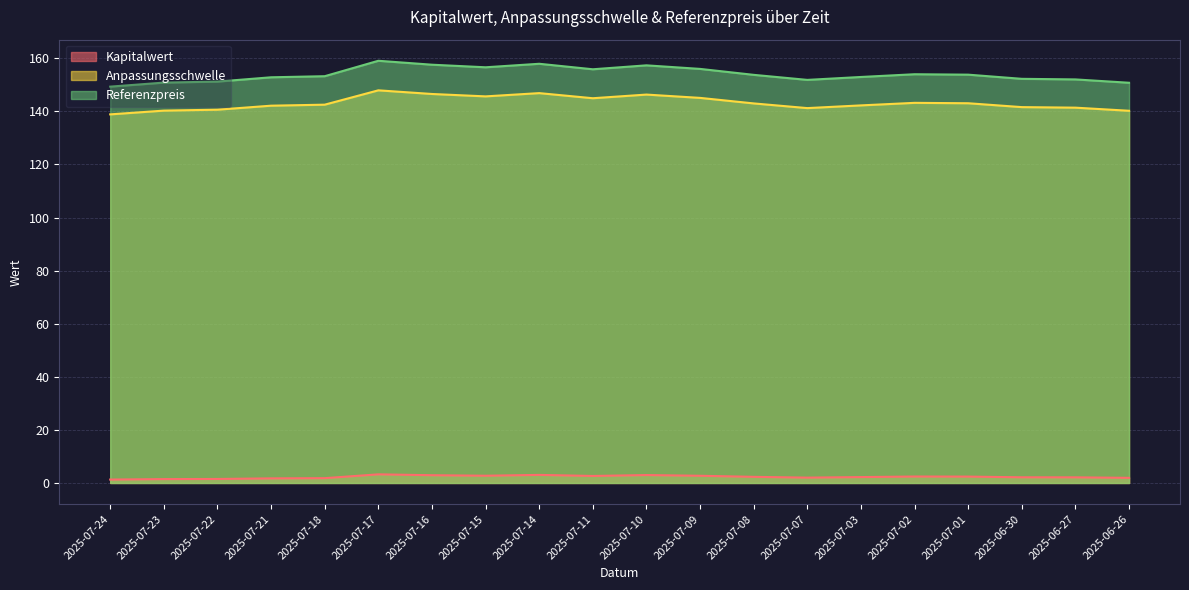

Reading left to right, extract all data points from this chart.

Kapitalwert: 1.3	1.5	1.5	1.7	1.8	3.2	2.9	2.7	3.0	2.6	3.0	2.7	2.3	2.0	2.2	2.4	2.4	2.1	2.1	1.9
Anpassungsschwelle: 138.8	140.3	140.6	142.1	142.5	147.9	146.5	145.6	146.9	144.9	146.3	145.1	143.0	141.2	142.2	143.2	143.0	141.6	141.4	140.2
Referenzpreis: 149.3	150.8	151.2	152.8	153.2	159.0	157.6	156.6	157.9	155.8	157.3	156.0	153.7	151.8	152.9	154.0	153.8	152.2	152.0	150.8